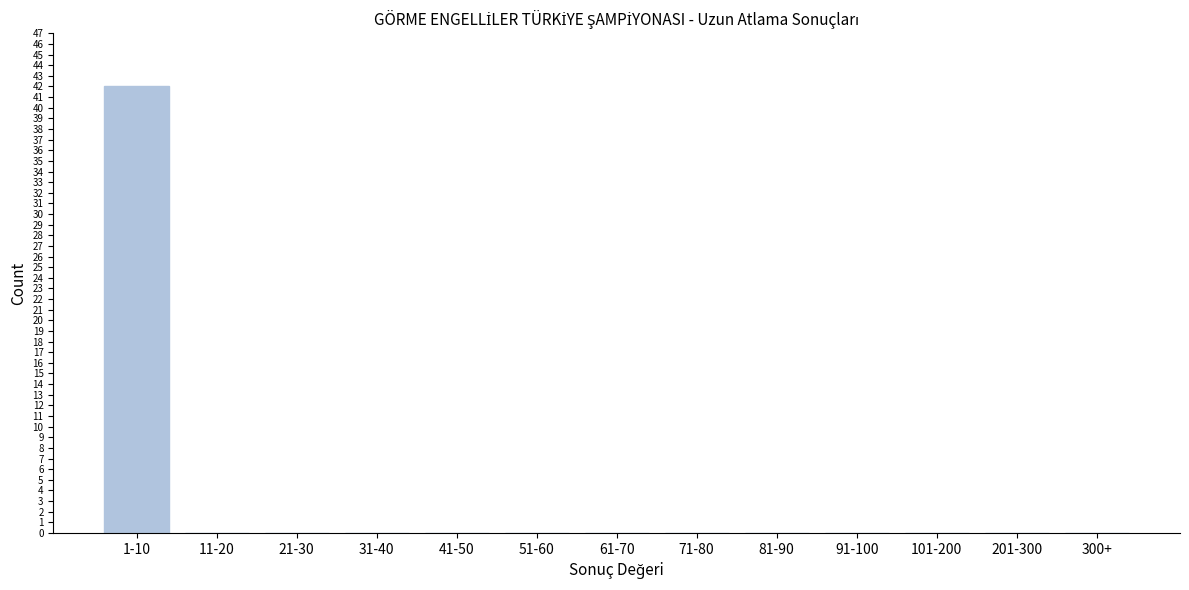

Reading right to left, transcribe all the data shown in this chart.

300+=0	201-300=0	101-200=0	91-100=0	81-90=0	71-80=0	61-70=0	51-60=0	41-50=0	31-40=0	21-30=0	11-20=0	1-10=42